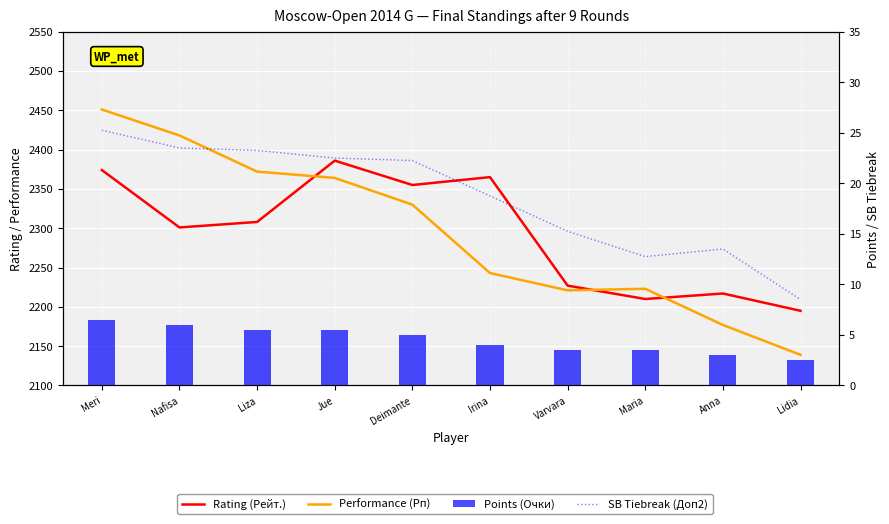

What is the total value across all series at Deimante?

4712.2